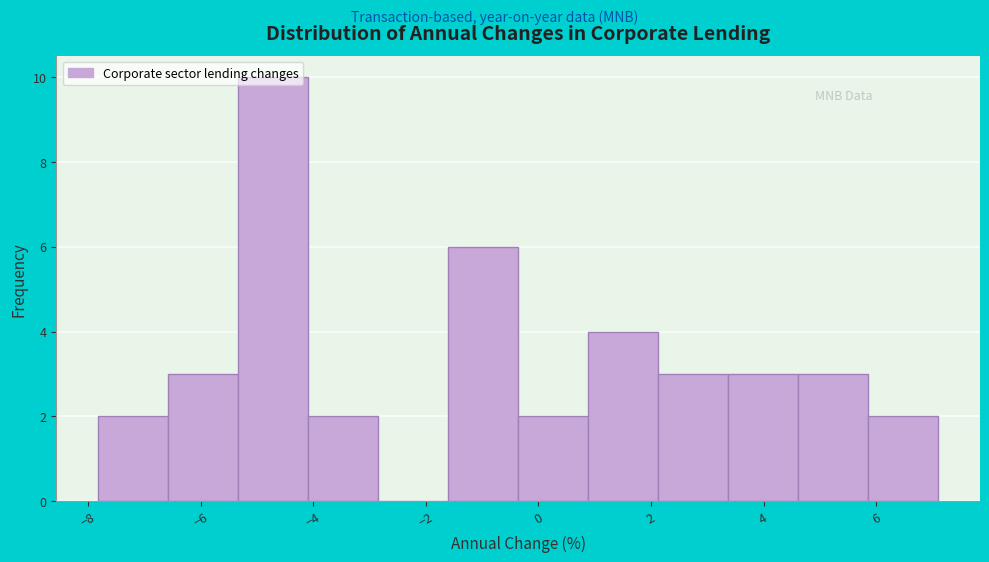

Reading left to right, list every bar in this chart as the range it spans on the x-axis followed by its height. Neither the bar edges nor the heights are printed on the chart, so give them approximately, as read against the axes.

-7.8 to -6.6: 2
-6.6 to -5.4: 3
-5.4 to -4.0: 10
-4.0 to -2.8: 2
-2.8 to -1.6: 0
-1.6 to -0.4: 6
-0.4 to 0.8: 2
0.8 to 2.2: 4
2.2 to 3.4: 3
3.4 to 4.6: 3
4.6 to 5.8: 3
5.8 to 7.2: 2